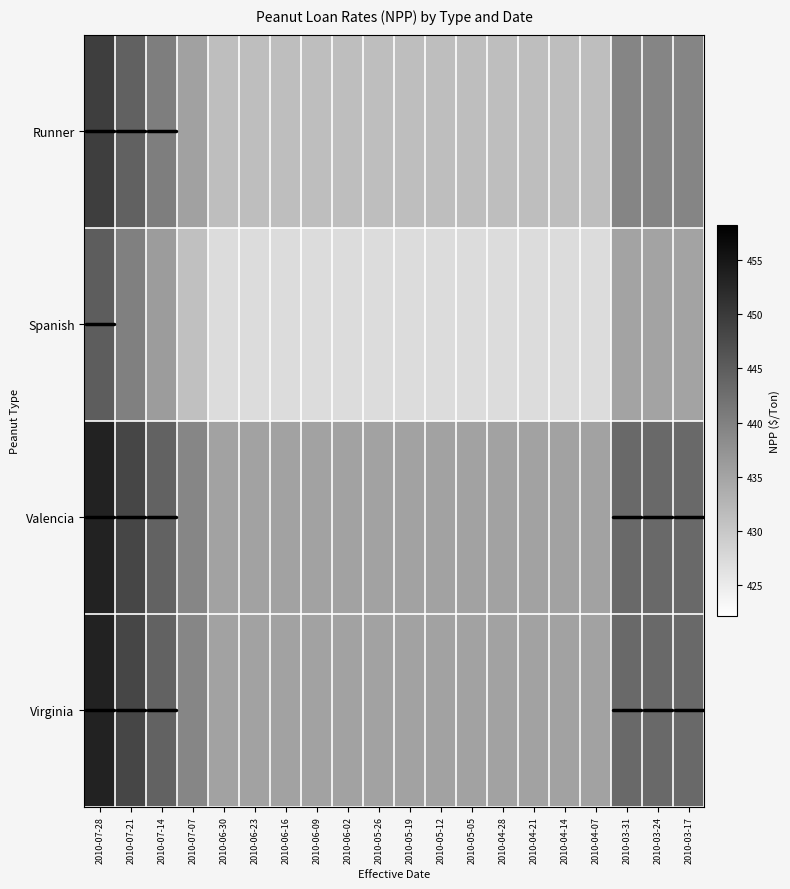

Which category has the highest value across all series?

2010-07-28